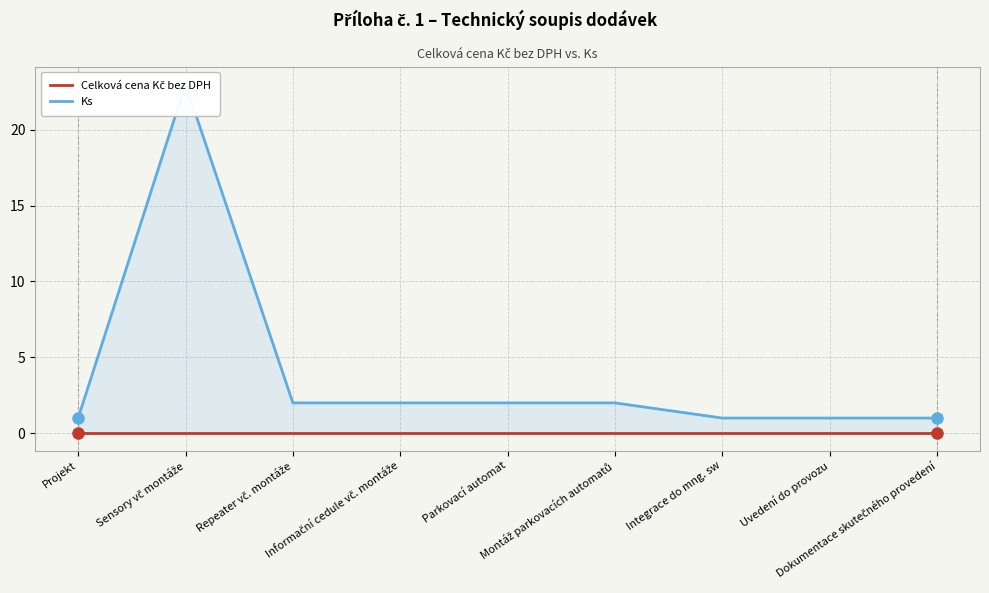

Does the chart display data point markers on the line(s)?

No